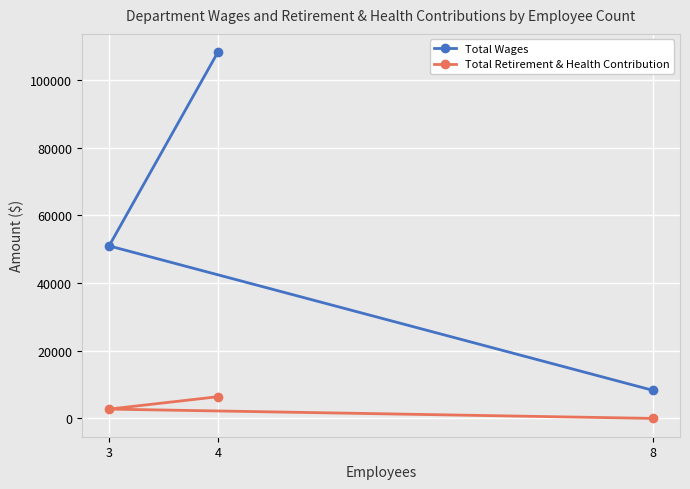

At 4, list the series in order from largest to smallest.

Total Wages, Total Retirement & Health Contribution